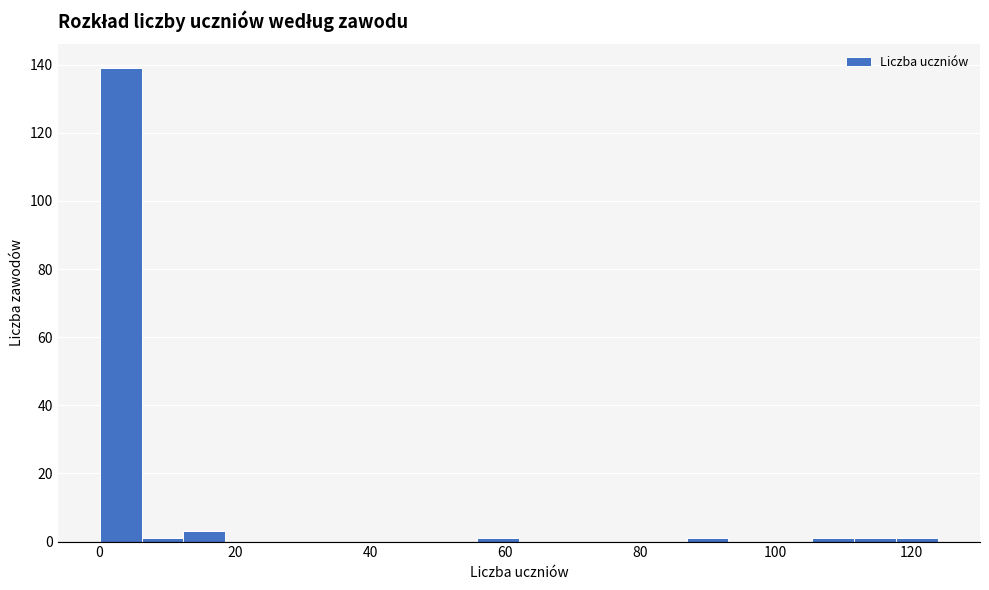

Read against the x-axis, roughly where is the centre of the tallest bar?

4